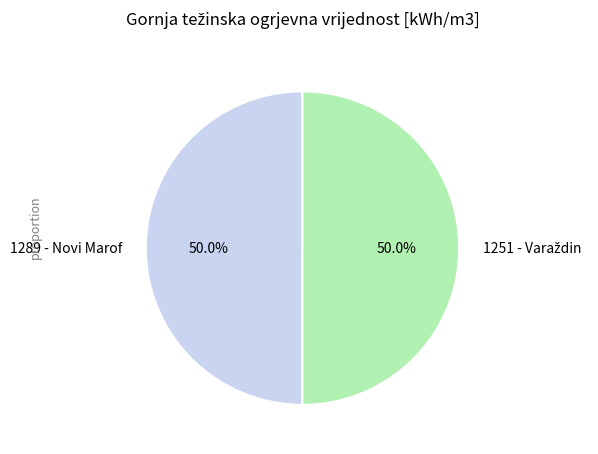

How much of the chart is everything except 1289 - Novi Marof?

50.0%